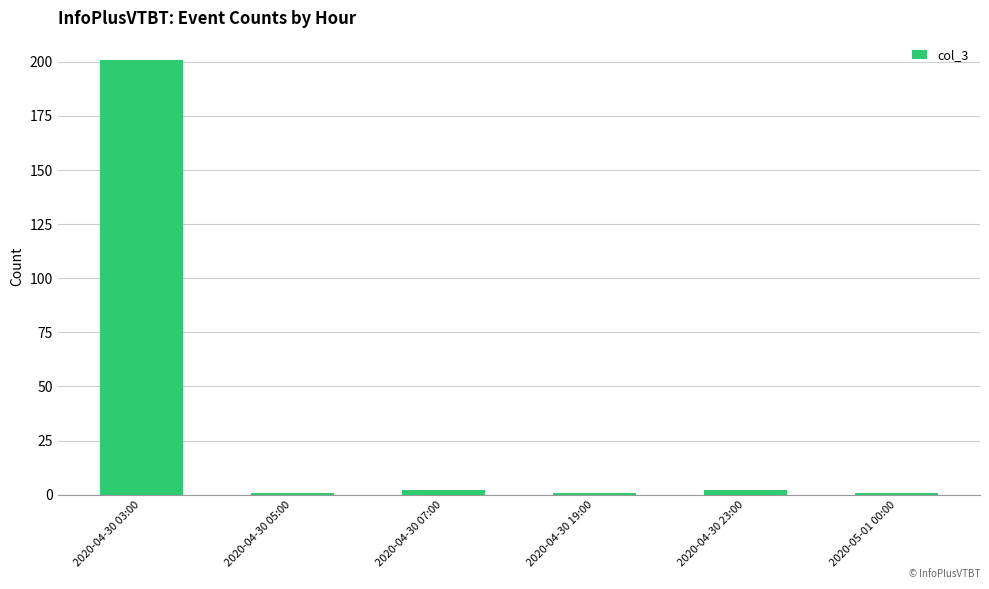

At which label does the data first exceed 2?

2020-04-30 03:00